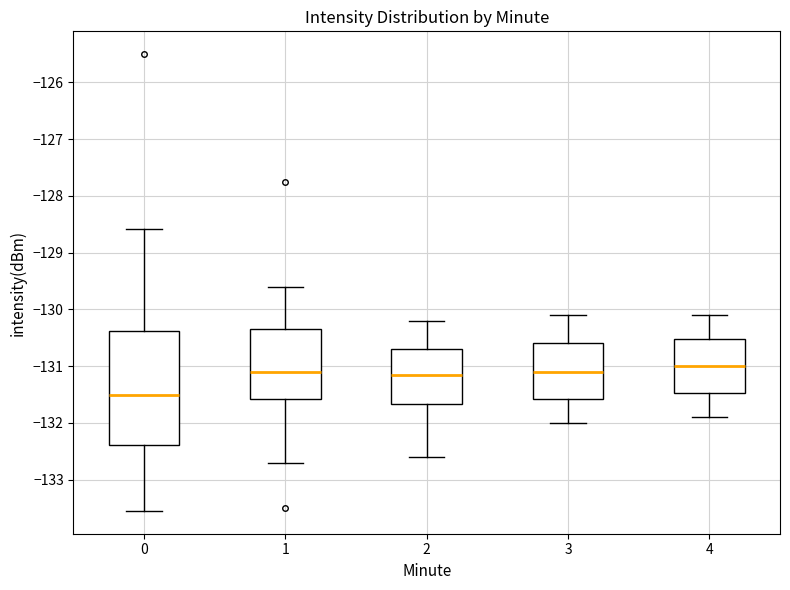

Reading left to right, read every box against the y-axis: the position of its median line, the range the box covers, and the ends of its whiskers. The values are not printed on the chart, so give them approximately, as read against the axis.

0: median -131.5, box -132.4 to -130.4, whiskers -133.6 to -128.6
1: median -131.1, box -131.6 to -130.3, whiskers -132.7 to -129.6
2: median -131.1, box -131.7 to -130.7, whiskers -132.6 to -130.2
3: median -131.1, box -131.6 to -130.6, whiskers -132.0 to -130.1
4: median -131.0, box -131.5 to -130.5, whiskers -131.9 to -130.1